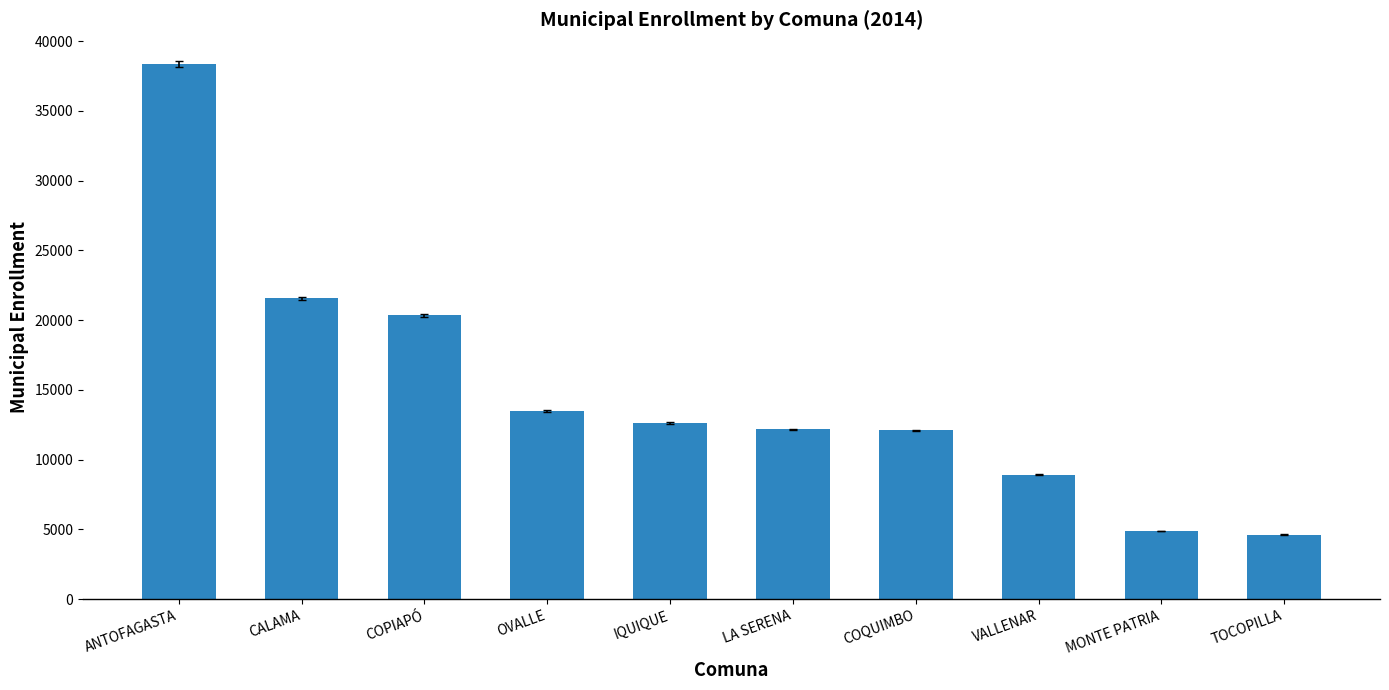

What is the difference between the second highest and minimum values?

16953